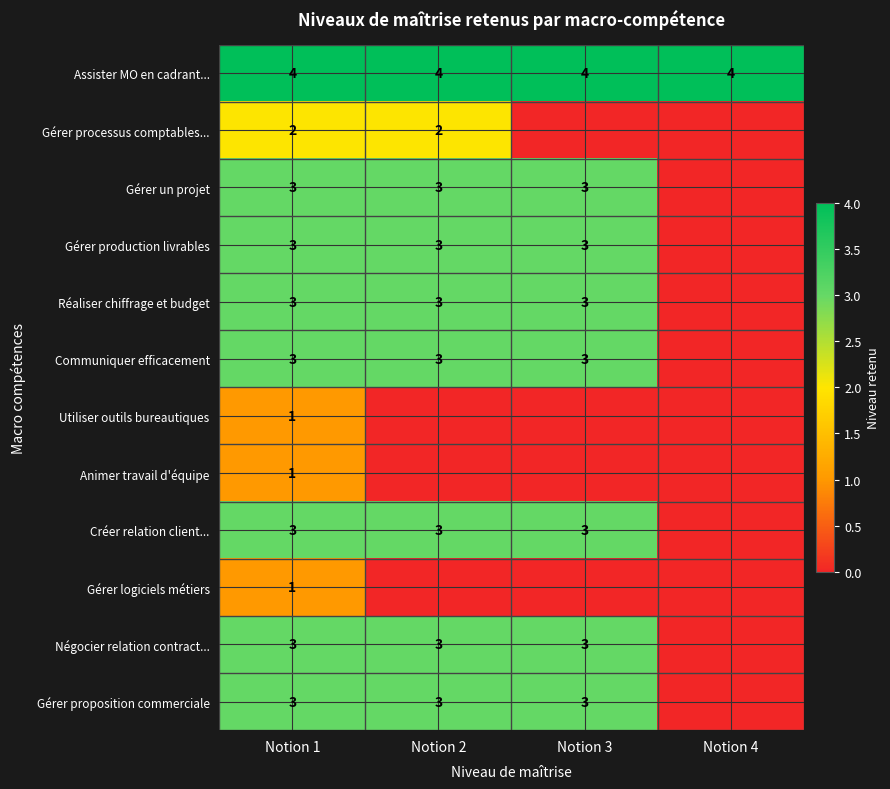

What is the difference between the highest and lowest values at Notion 1?

3